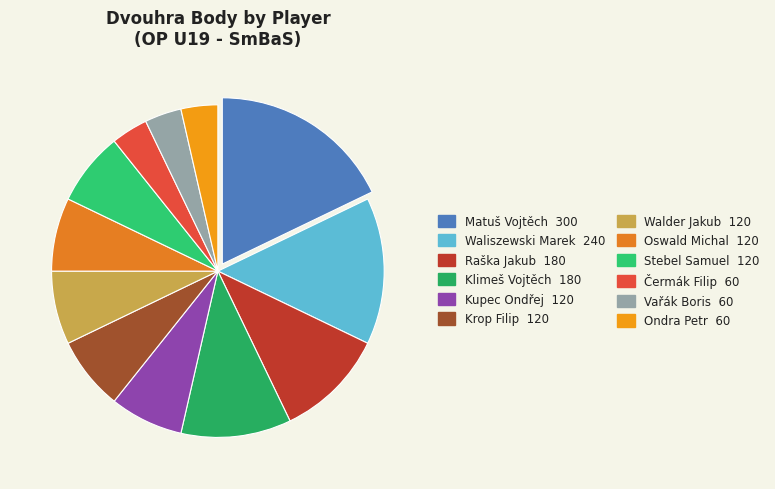

Which slice is the smallest?

Čermák Filip